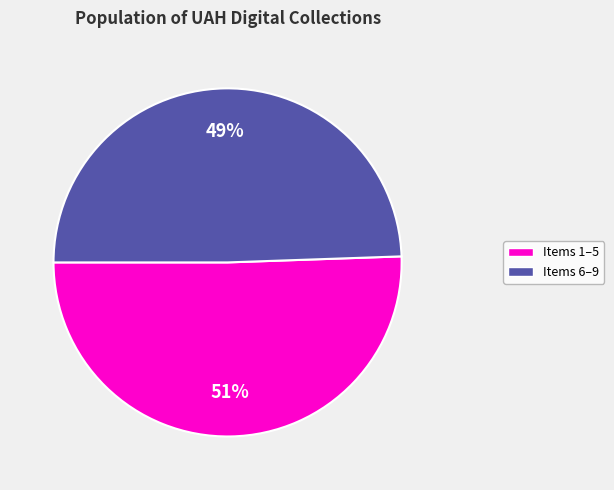

Does any single category account for the majority?

Yes